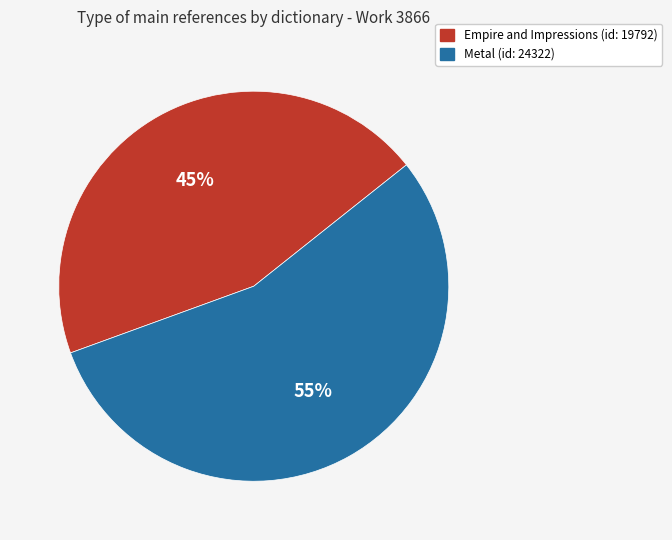

Is there any slice that represents more than half of the pie?

Yes